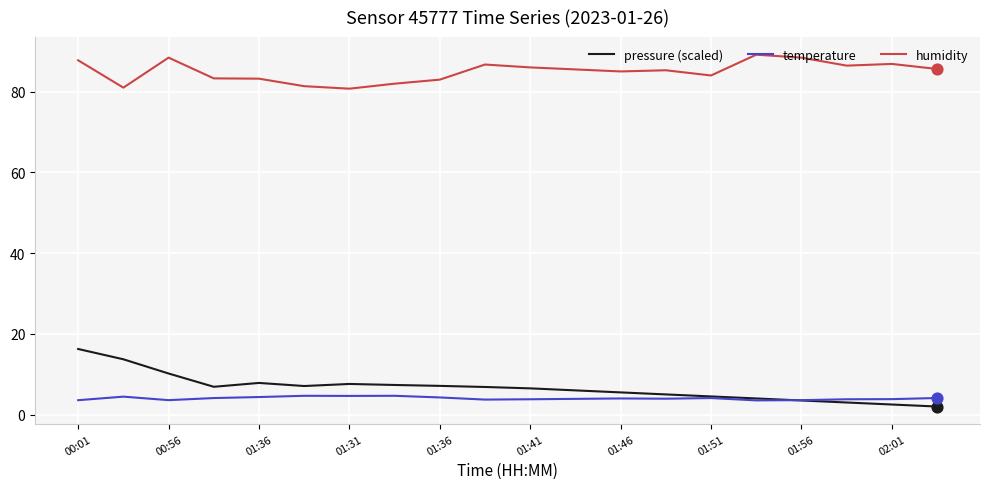

What are all the series names shown in the legend?

pressure (scaled), temperature, humidity